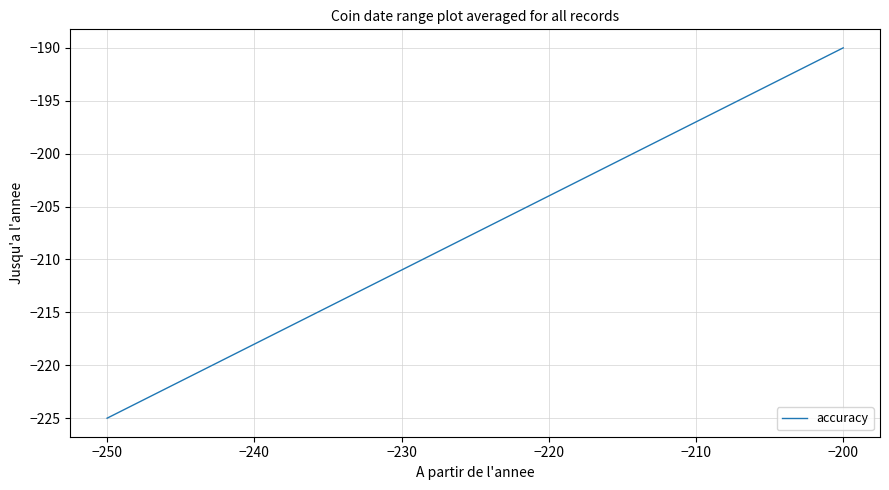

True or false: there are more than 0 points higher than both neighbors.

False